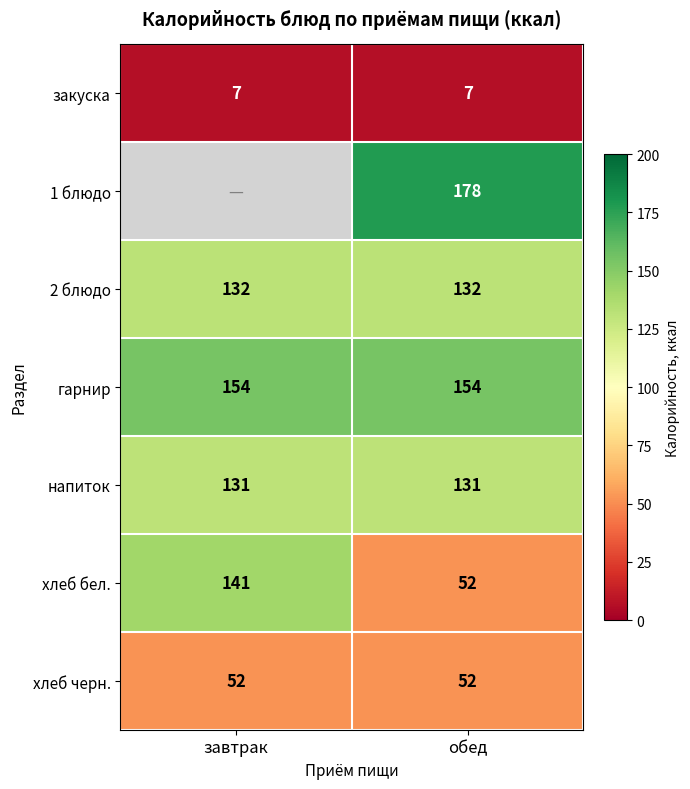

What value does the закуска series have at завтрак?

7